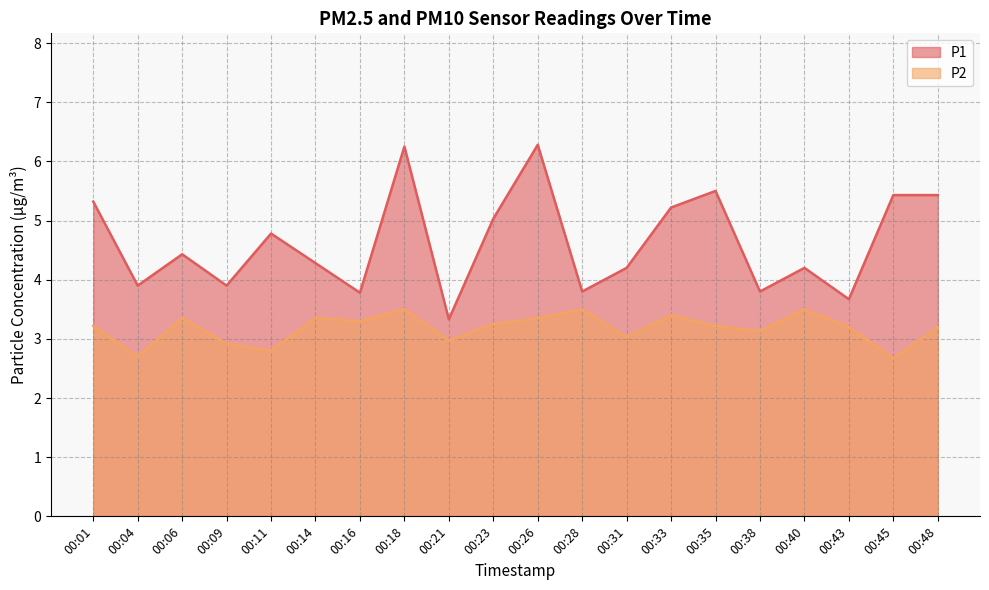

At which category does P1 reach its first local peak?

00:06